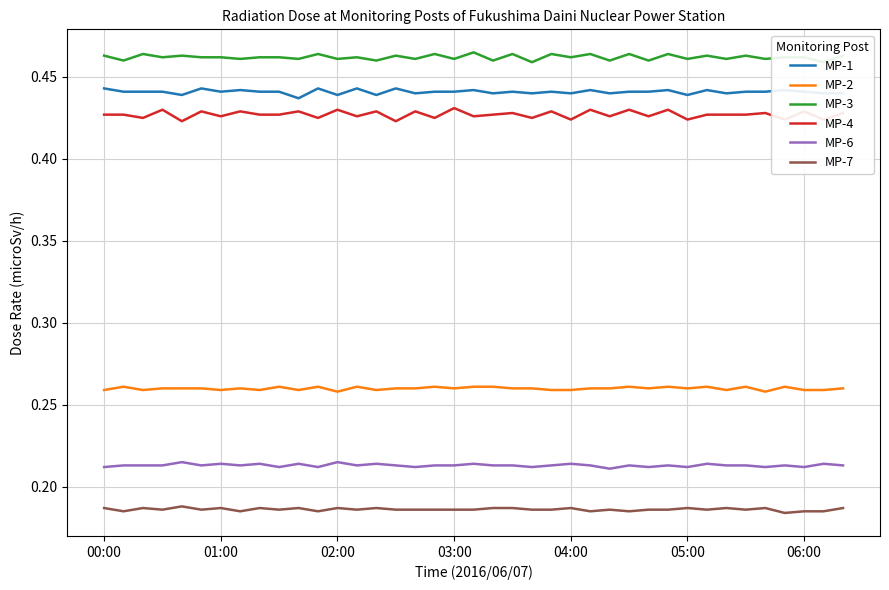

What is the value of the MP-3 point at the 25th from the left?

0.5